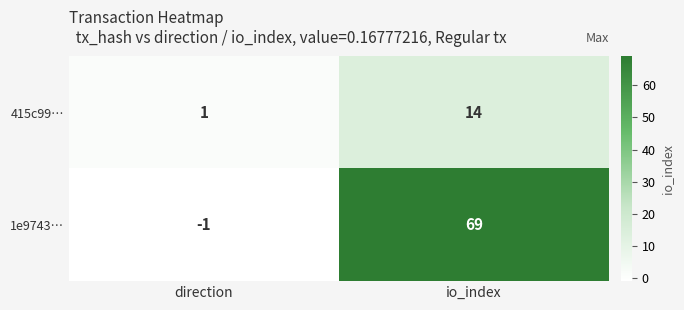

What is the sum of all 1e9743… values?

68